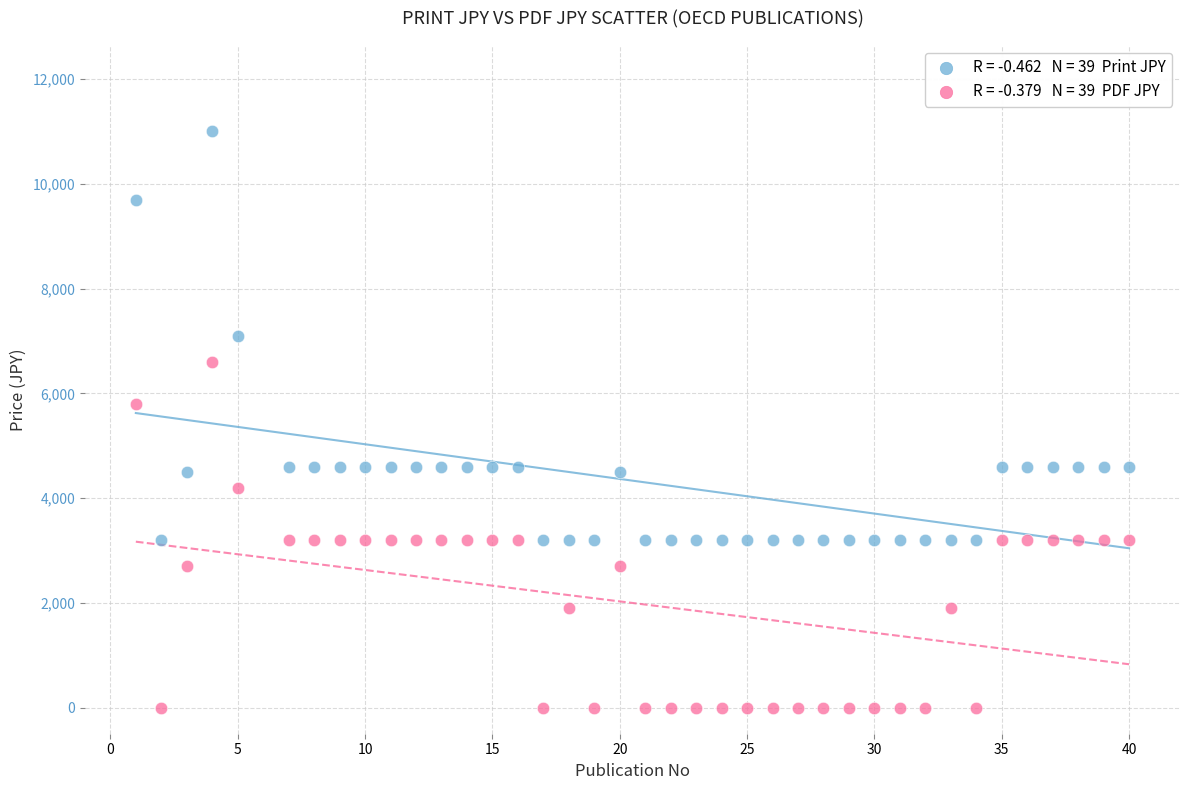

Across all series, what Y value is closest to 5500?

5800